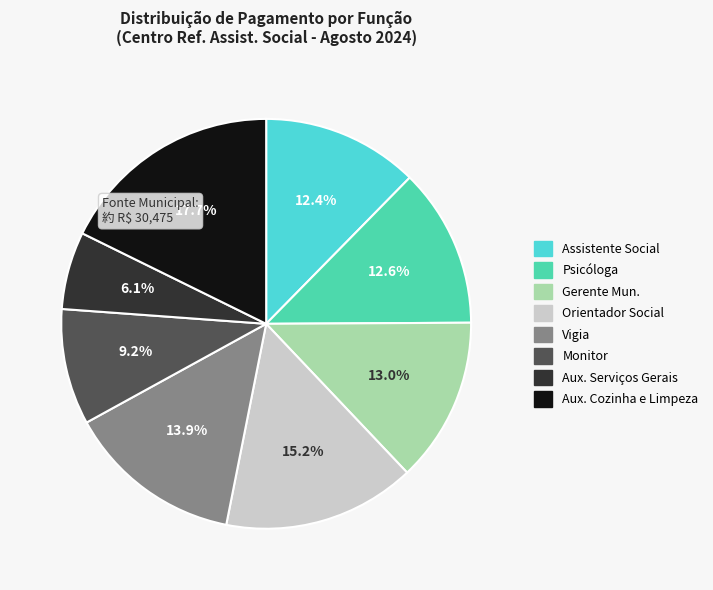

Is there a majority slice in this chart?

No